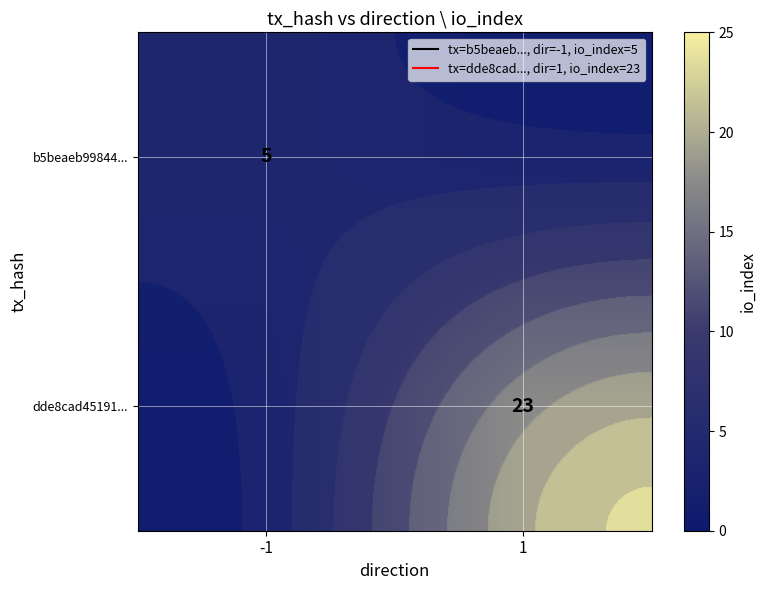

Between -1 and 1, which series saw the biggest shift?

dde8cad45191...